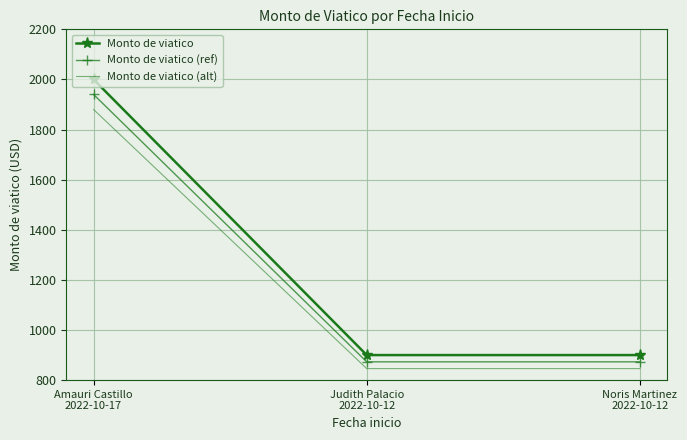

The value of Monto de viatico (ref) at Judith Palacio
2022-10-12 is 873. True or false?

True